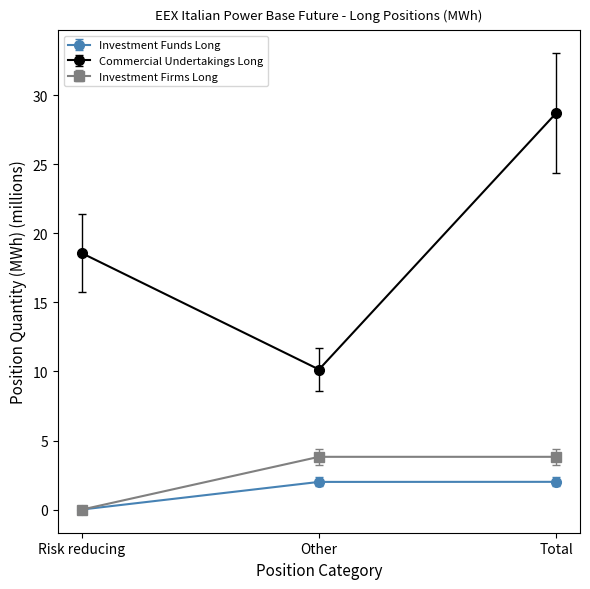

Count the Investment Firms Long values in the range 0 to 3.

1